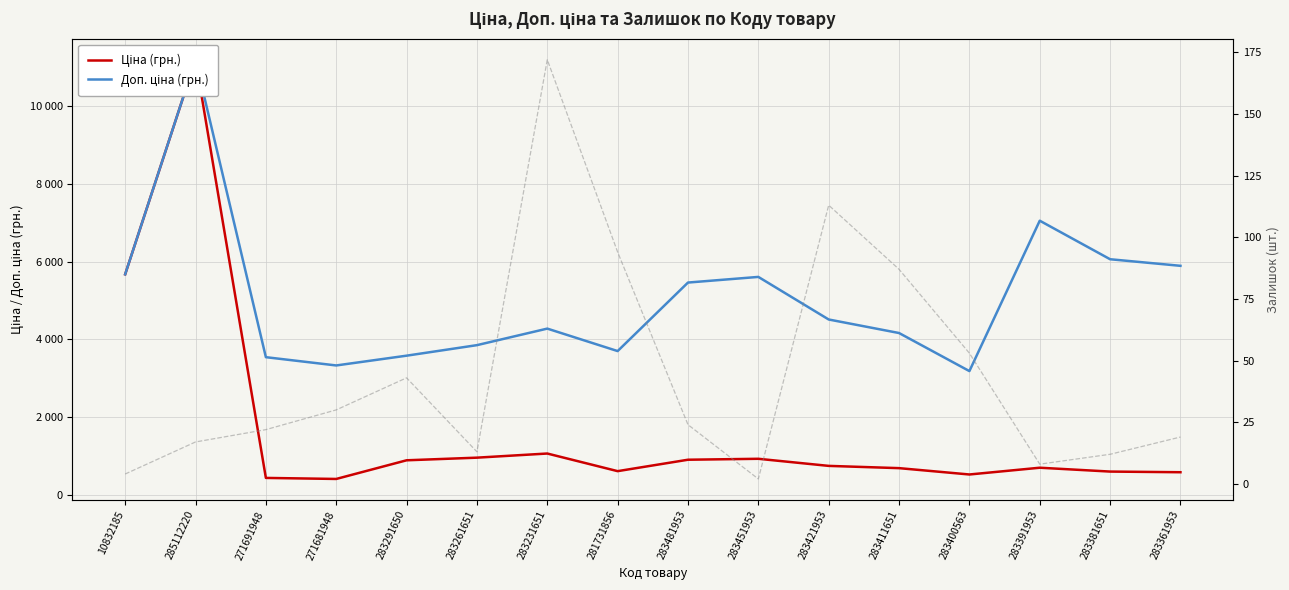

What is the spread (max minus min) of values at 283391953?

7043.3